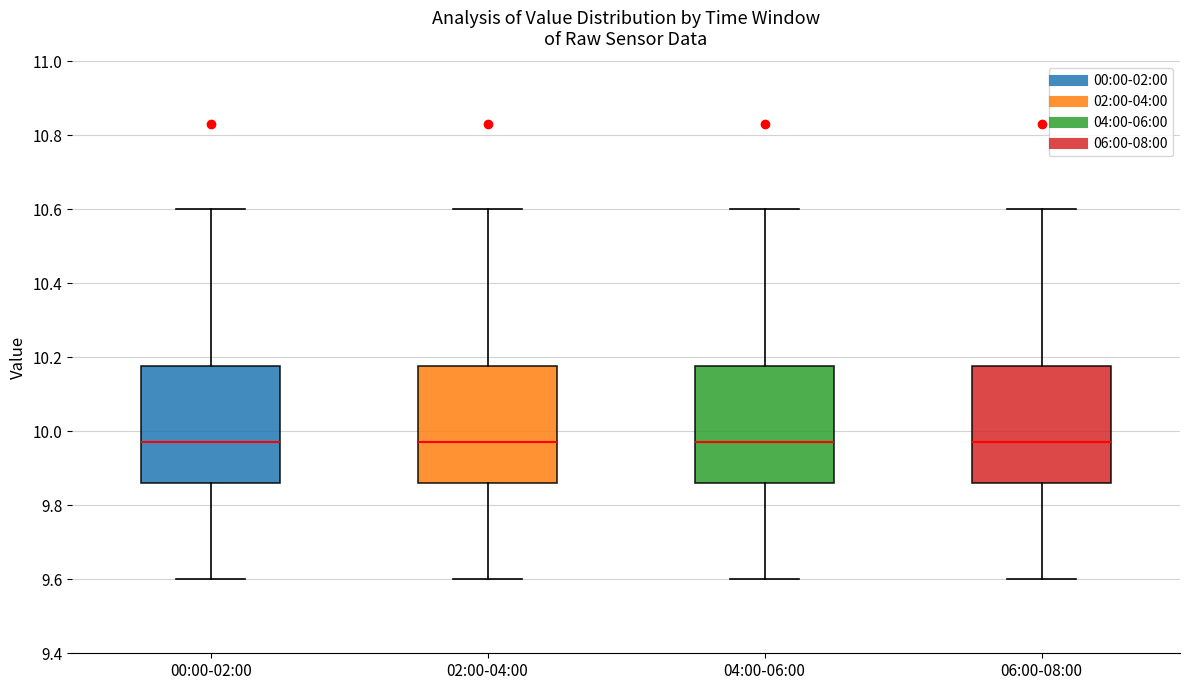

Where is the upper edge of the box for 02:00-04:00 on the y-axis? The values are not printed on the chart, so give them approximately, as read against the axis.

10.18